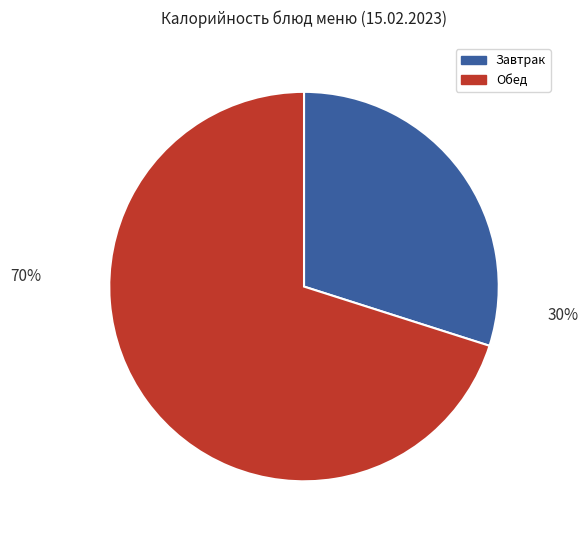

Is there a majority slice in this chart?

Yes